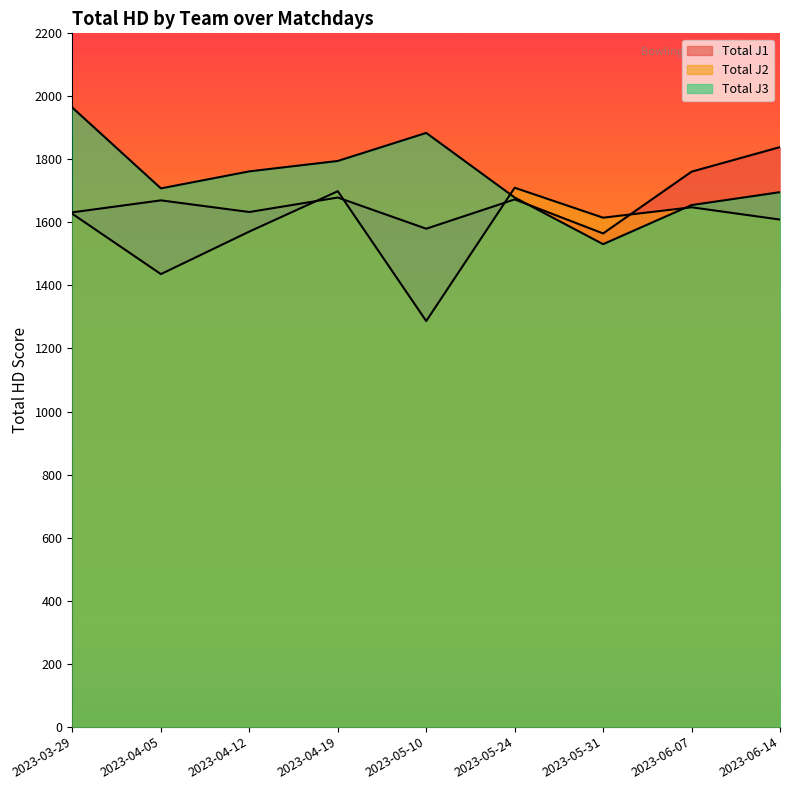

At which category is the sum across all series the highest?

2023-03-29